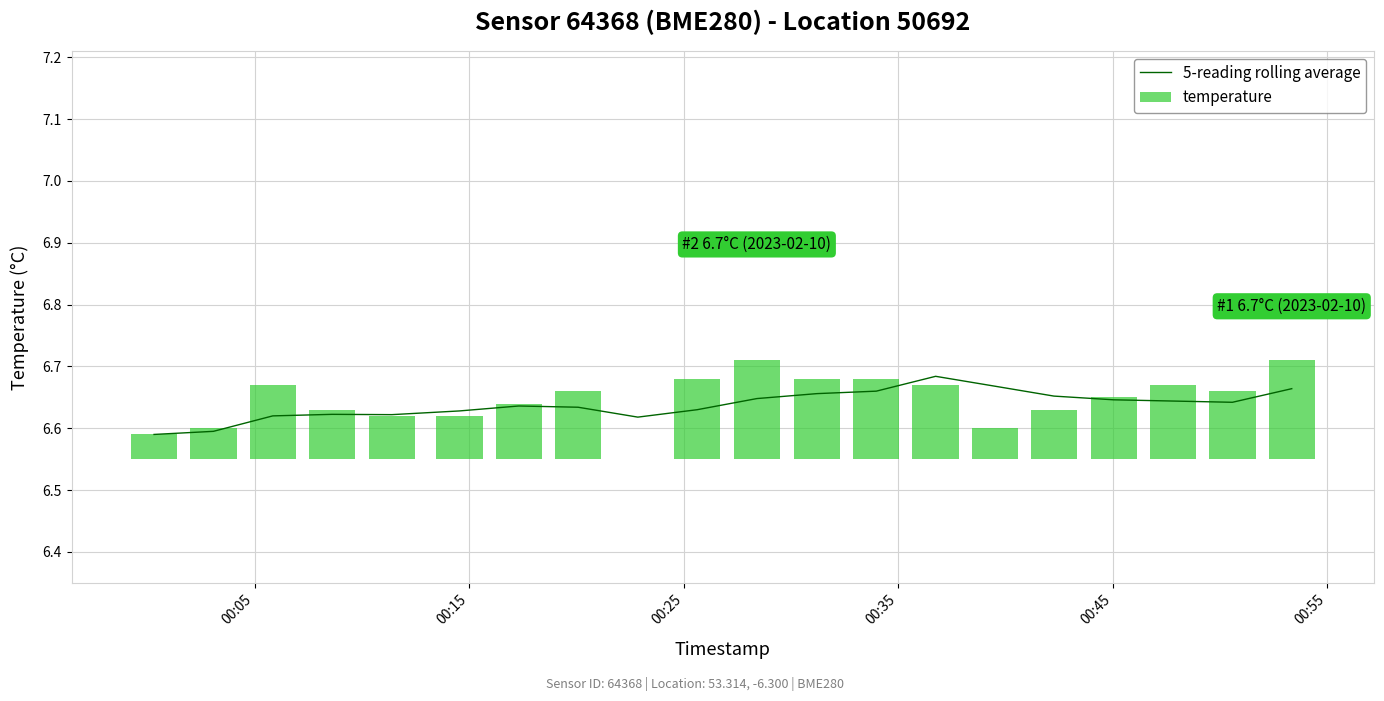

Which series has the widest spread of values?

temperature